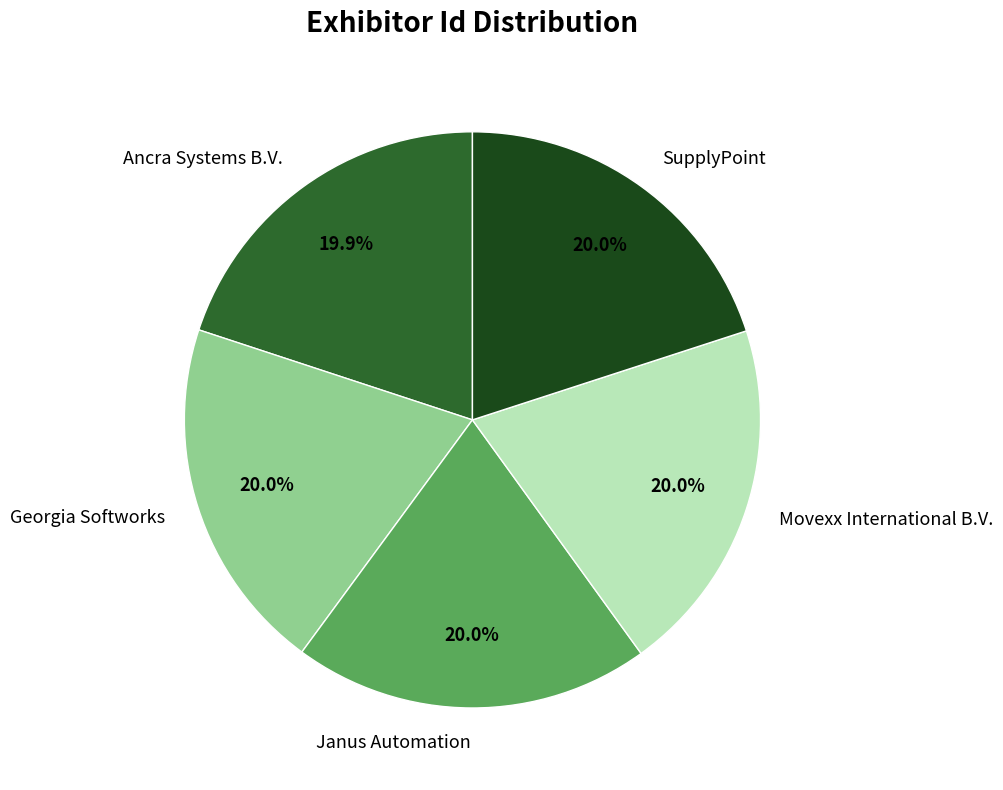

Does any single category account for the majority?

No